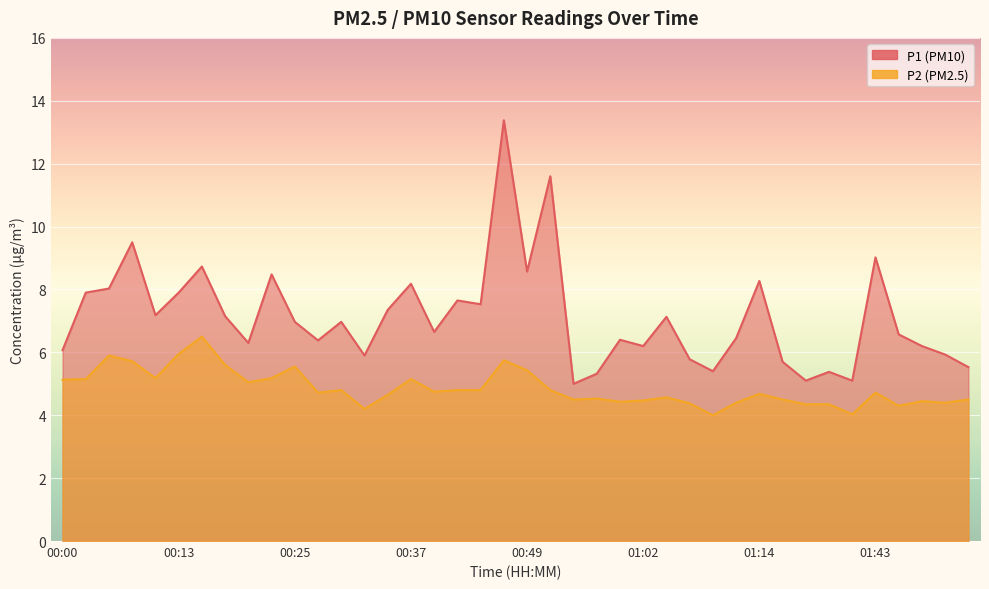

What is the label of the 19th point from the left?

00:44